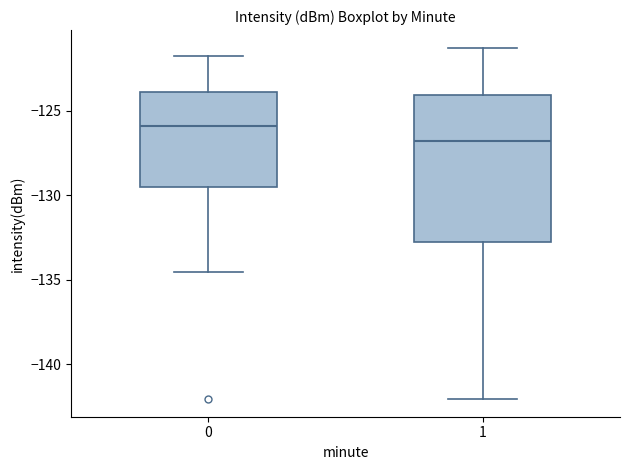

Where is the lower edge of the box at x = 0 on the y-axis? The values are not printed on the chart, so give them approximately, as read against the axis.

-129.5